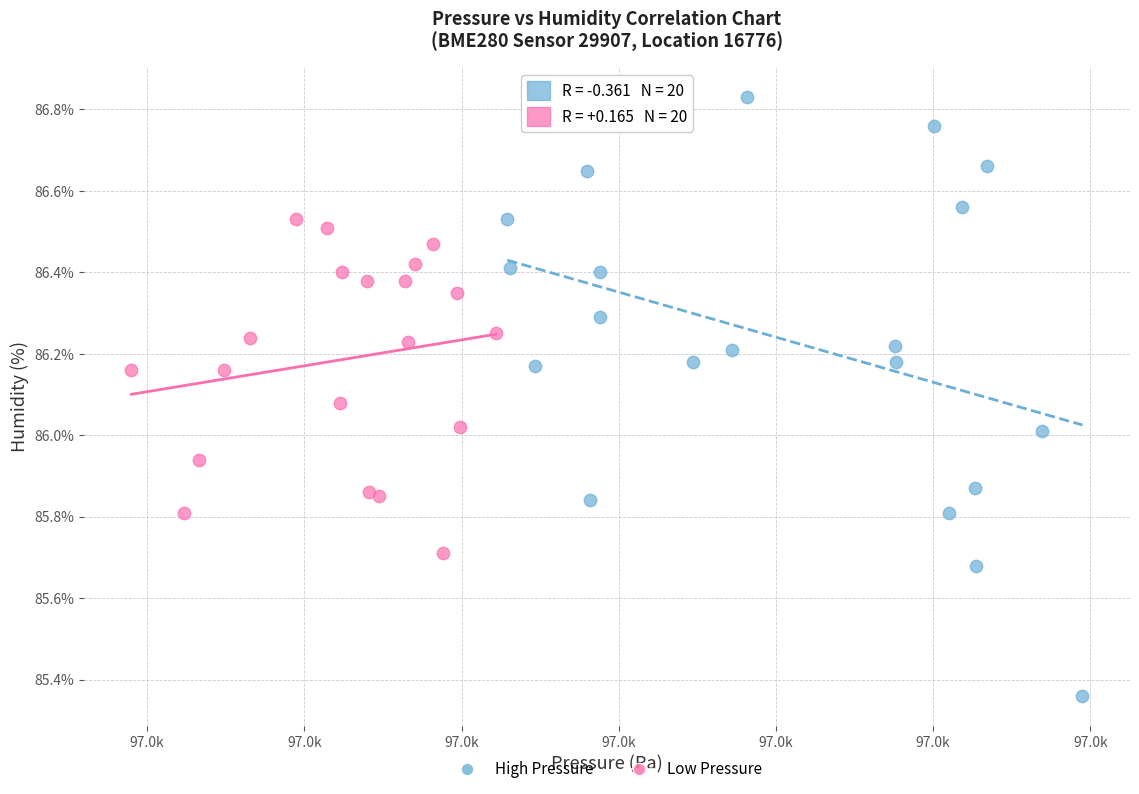

Which series reaches the maximum Y coordinate?

High Pressure